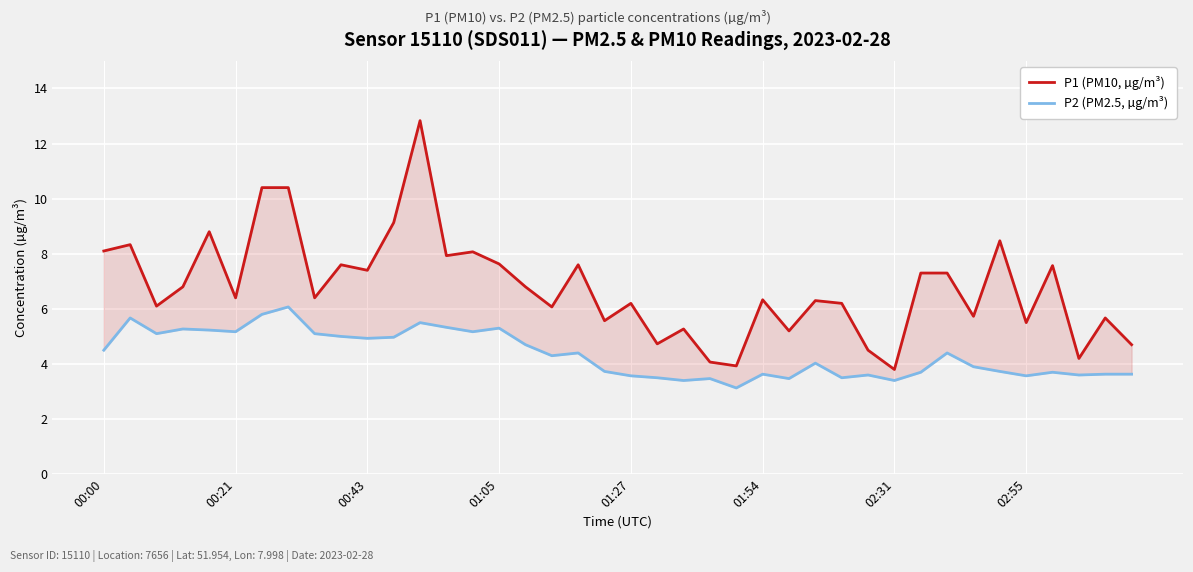

Which category has the lowest value in the P2 (PM2.5, µg/m³) series?

24